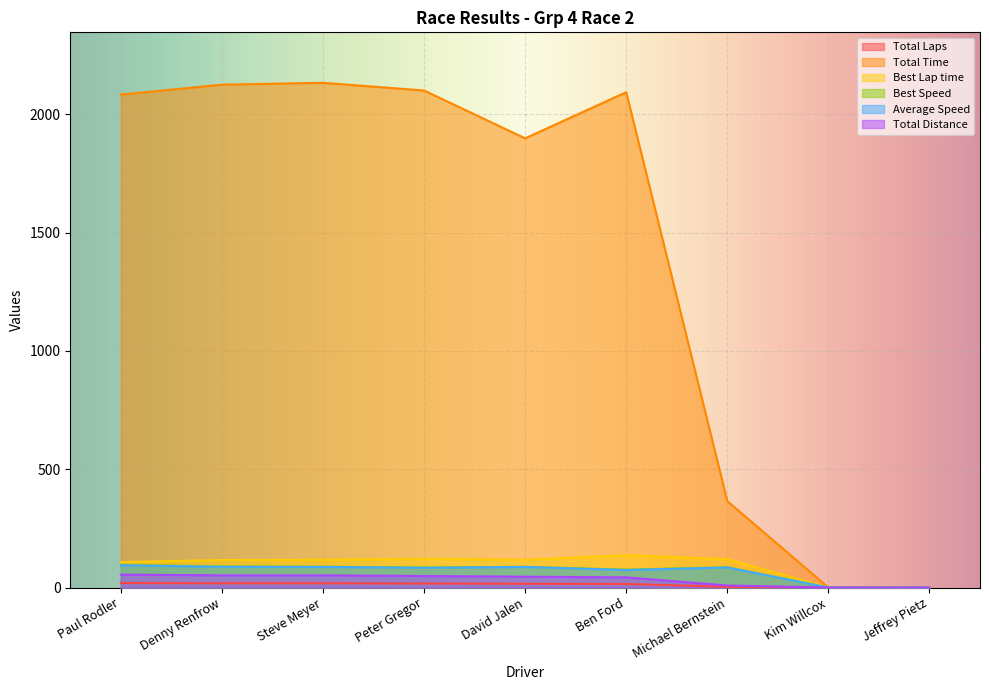

What is the greatest value displayed?

2133.4